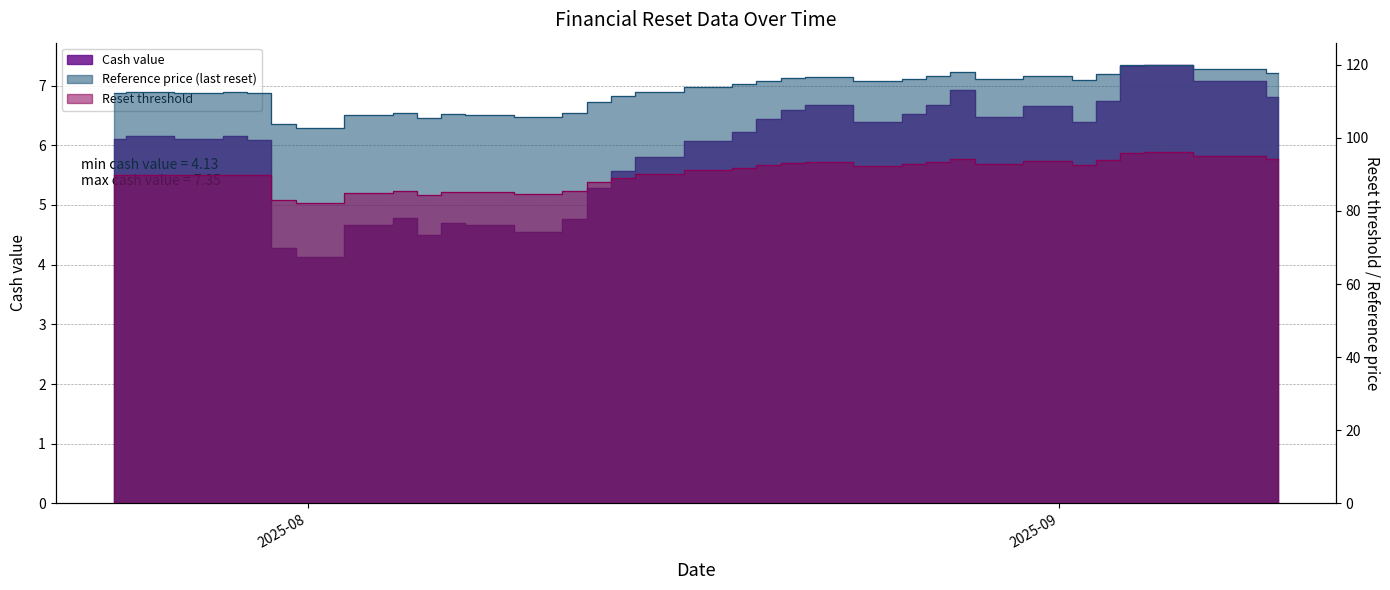

What is the label of the 14th point from the right?

2025-08-22